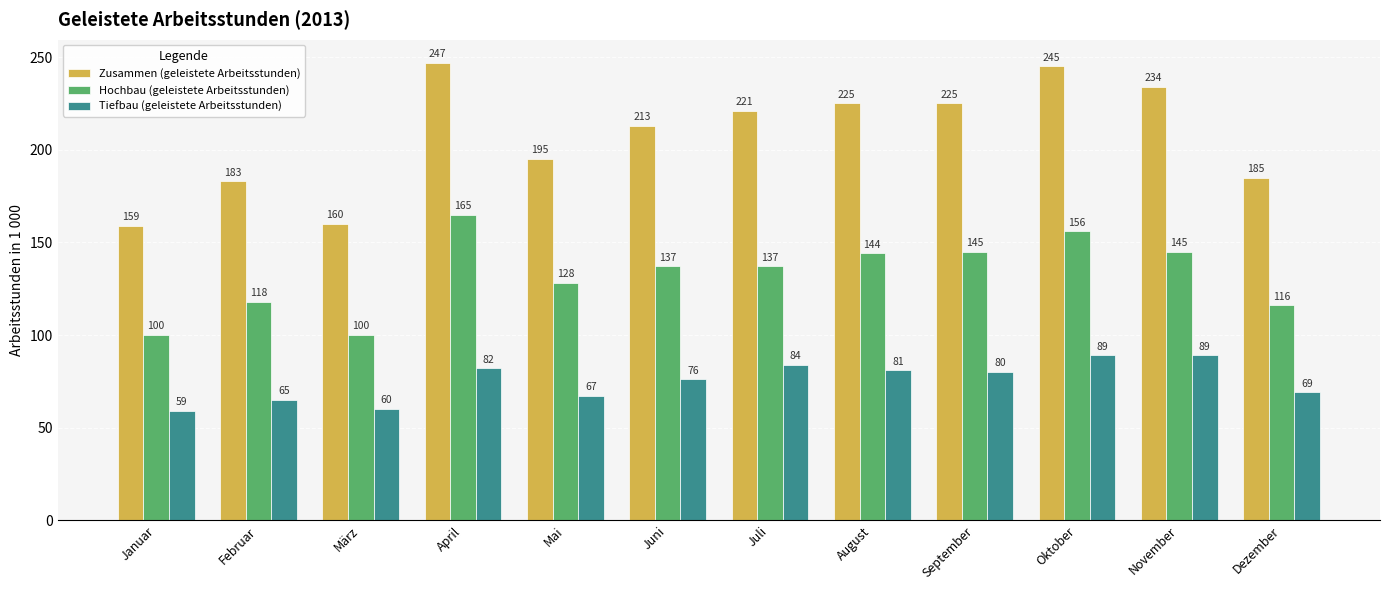

How many groups of bars are there?

12